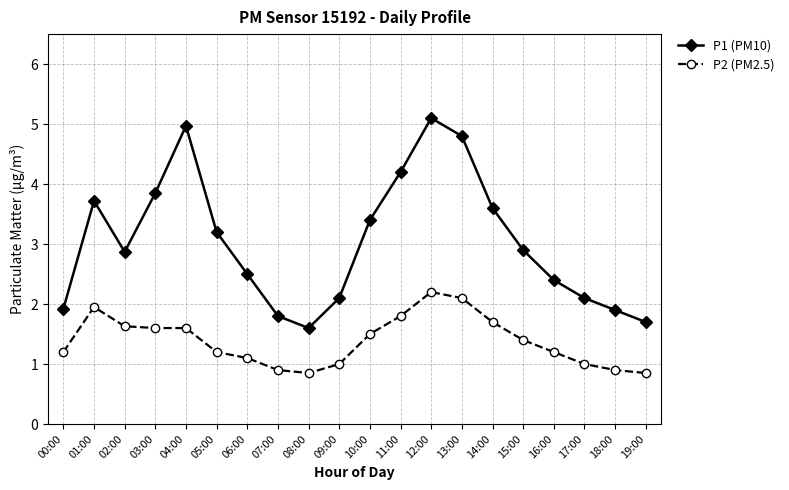

What is the minimum value for P1 (PM10)?

1.6